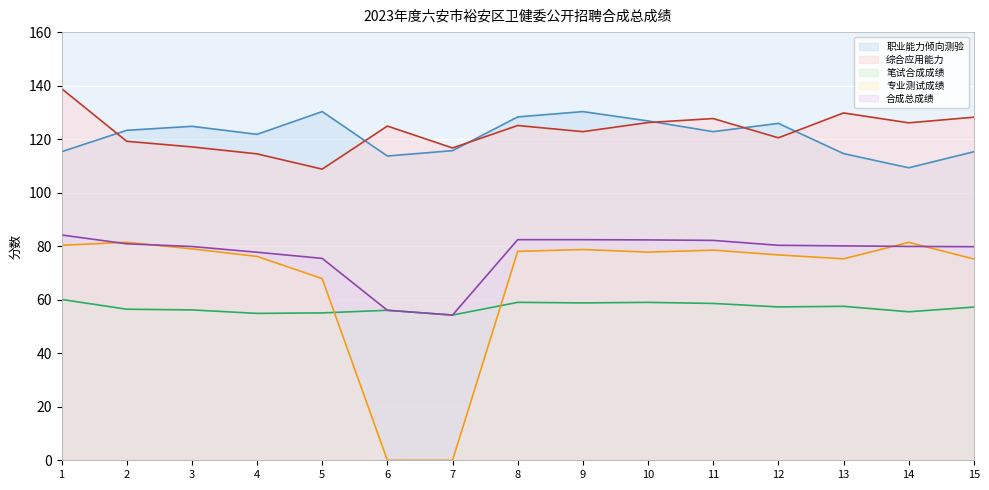

True or false: 职业能力倾向测验 has a value of 122.8 at 11.

True